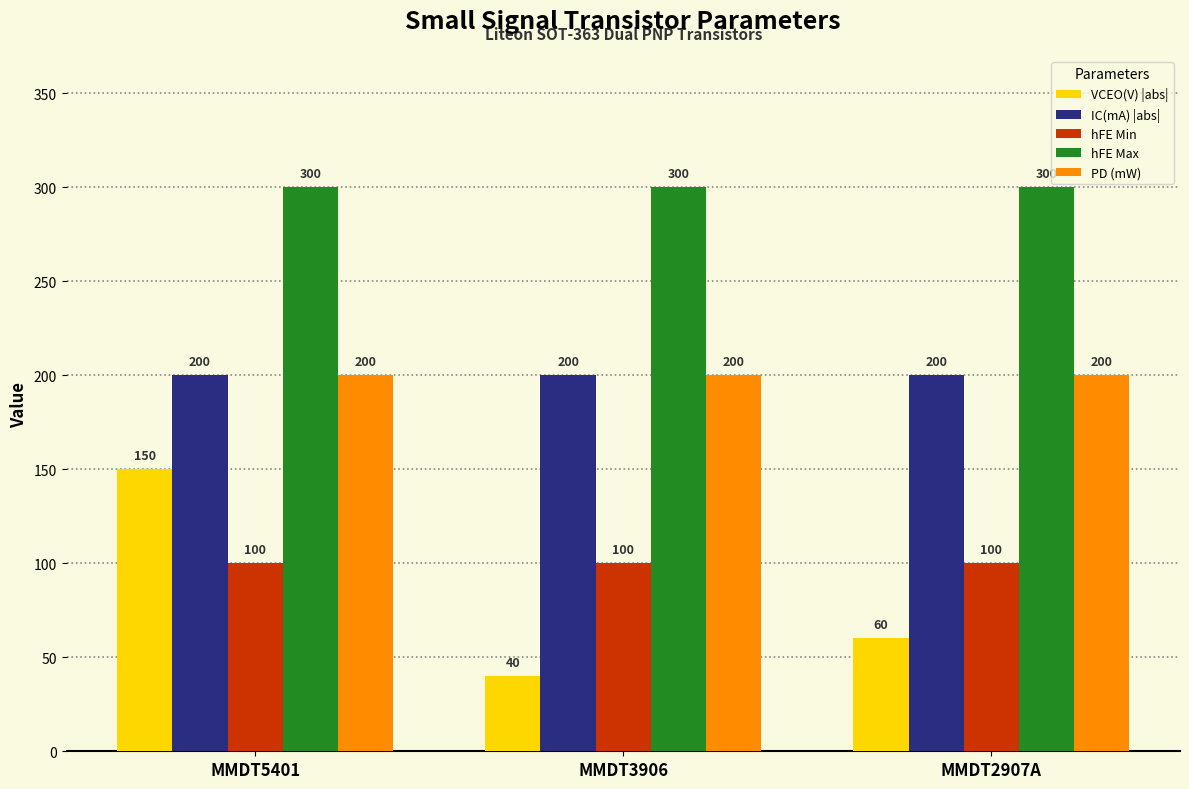

Reading right to left, what are all the values shown in this chart?

VCEO(V) |abs|: 60	40	150
IC(mA) |abs|: 200	200	200
hFE Min: 100	100	100
hFE Max: 300	300	300
PD (mW): 200	200	200